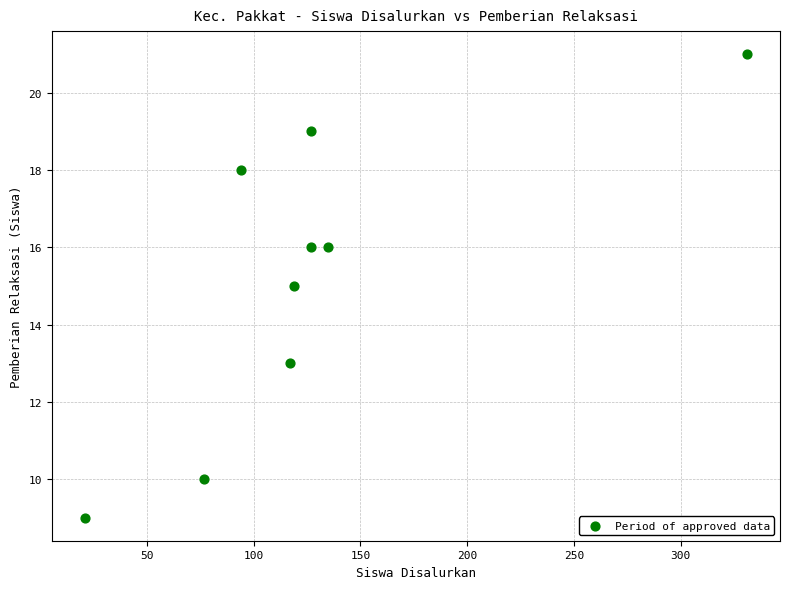

What is the range of Y values (max minus min)?

12